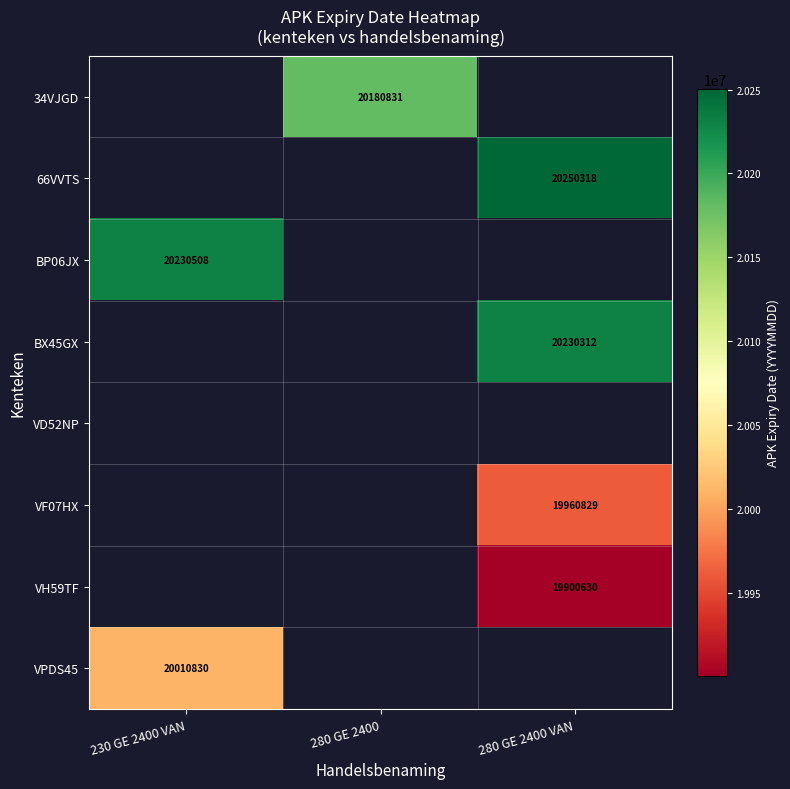

The value of BX45GX at 280 GE 2400 VAN is 20230312. True or false?

True